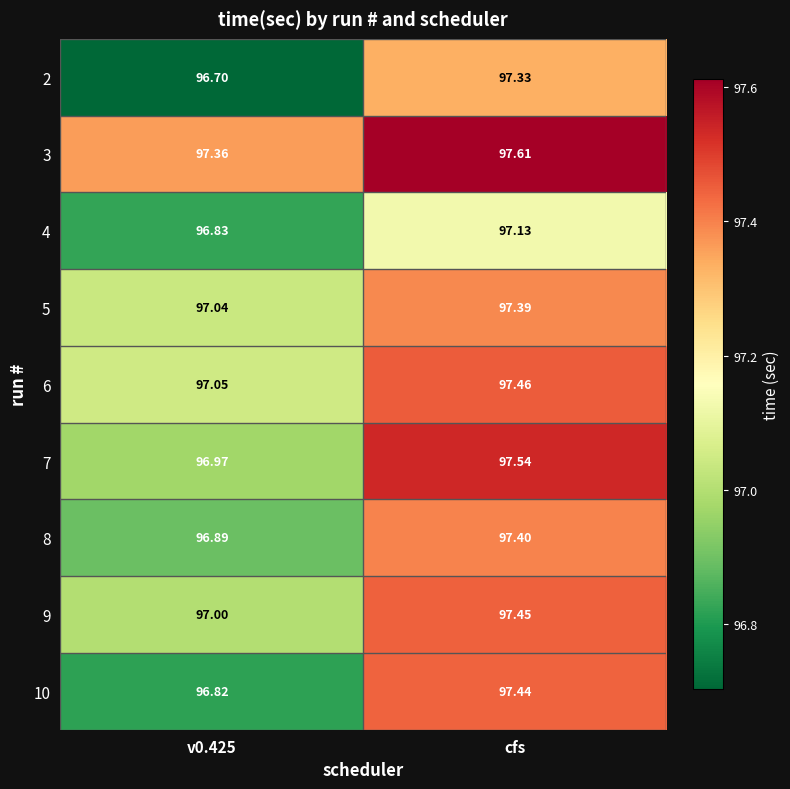

Which category has the highest value in the 6 series?

cfs